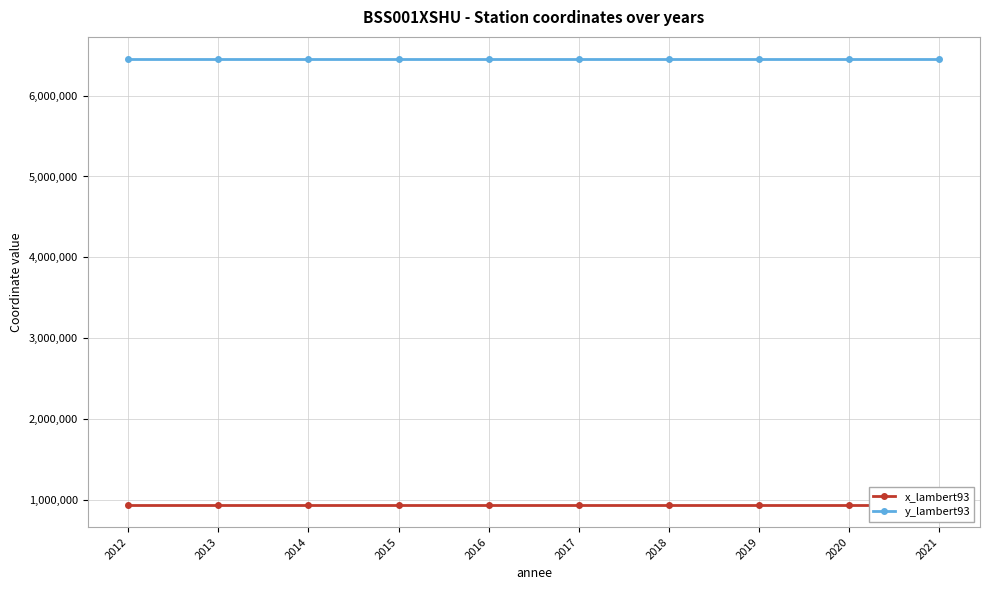

What is the value of the y_lambert93 point at the 9th from the left?

6451267